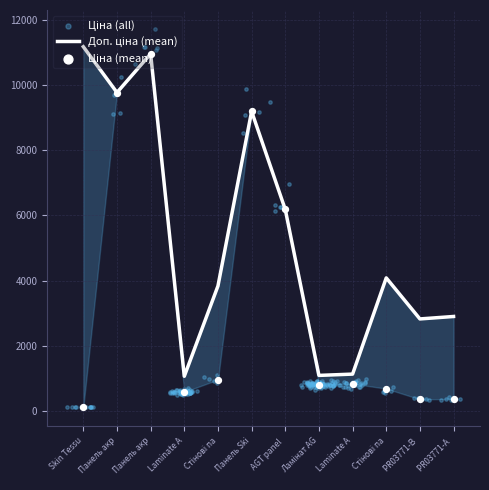

Is the value of Ціна at Стінові па greater than the value of Доп. ціна at PR03771-B?

No